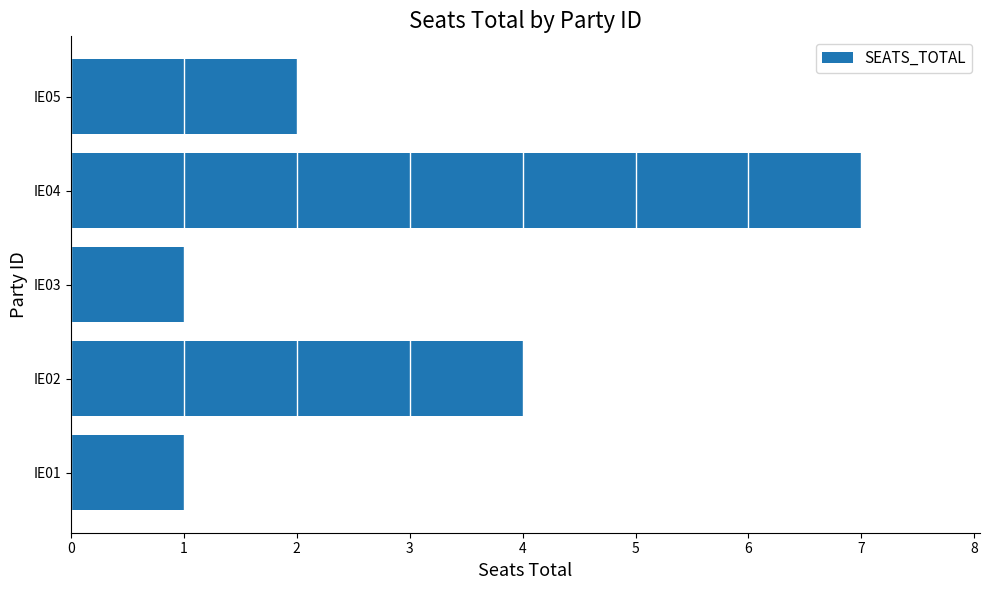

What is the change in value from IE01 to IE05?

+1